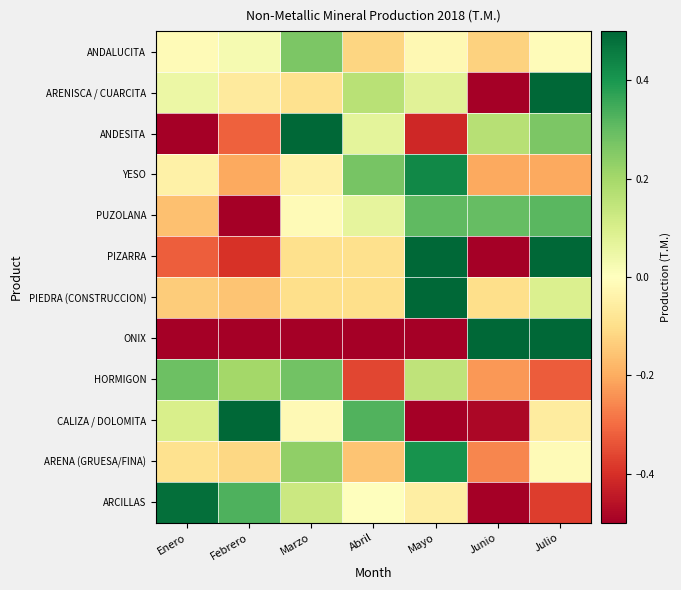

Reading left to right, list all the values displayed in this chart.

ARCILLAS: Enero=0.5	Febrero=0.3	Marzo=0.1	Abril=-0.0	Mayo=-0.1	Junio=-0.5	Julio=-0.4
ARENA (GRUESA/FINA): Enero=-0.1	Febrero=-0.1	Marzo=0.2	Abril=-0.2	Mayo=0.4	Junio=-0.3	Julio=-0.0
CALIZA / DOLOMITA: Enero=0.1	Febrero=0.7	Marzo=-0.0	Abril=0.3	Mayo=-0.6	Junio=-0.5	Julio=-0.1
HORMIGON: Enero=0.3	Febrero=0.2	Marzo=0.3	Abril=-0.4	Mayo=0.2	Junio=-0.2	Julio=-0.3
ONIX: Enero=-0.8	Febrero=-0.8	Marzo=-0.8	Abril=-0.8	Mayo=-0.8	Junio=2.0	Julio=2.0
PIEDRA (CONSTRUCCION): Enero=-0.1	Febrero=-0.2	Marzo=-0.1	Abril=-0.1	Mayo=0.5	Junio=-0.1	Julio=0.1
PIZARRA: Enero=-0.3	Febrero=-0.4	Marzo=-0.1	Abril=-0.1	Mayo=1.3	Junio=-1.0	Julio=0.7
PUZOLANA: Enero=-0.2	Febrero=-0.8	Marzo=-0.0	Abril=0.1	Mayo=0.3	Junio=0.3	Julio=0.3
YESO: Enero=-0.0	Febrero=-0.2	Marzo=-0.0	Abril=0.3	Mayo=0.4	Junio=-0.2	Julio=-0.2
ANDESITA: Enero=-0.6	Febrero=-0.3	Marzo=0.8	Abril=0.1	Mayo=-0.4	Junio=0.2	Julio=0.3
ARENISCA / CUARCITA: Enero=0.0	Febrero=-0.1	Marzo=-0.1	Abril=0.2	Mayo=0.1	Junio=-0.9	Julio=0.8
ANDALUCITA: Enero=-0.0	Febrero=0.0	Marzo=0.3	Abril=-0.1	Mayo=-0.0	Junio=-0.1	Julio=-0.0